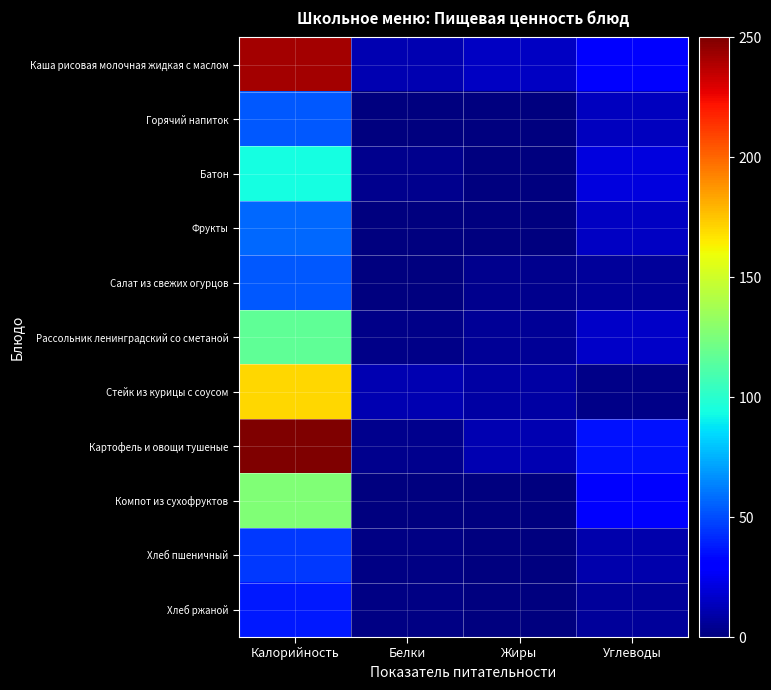

What is the spread (max minus min) of values at Жиры?

14.8